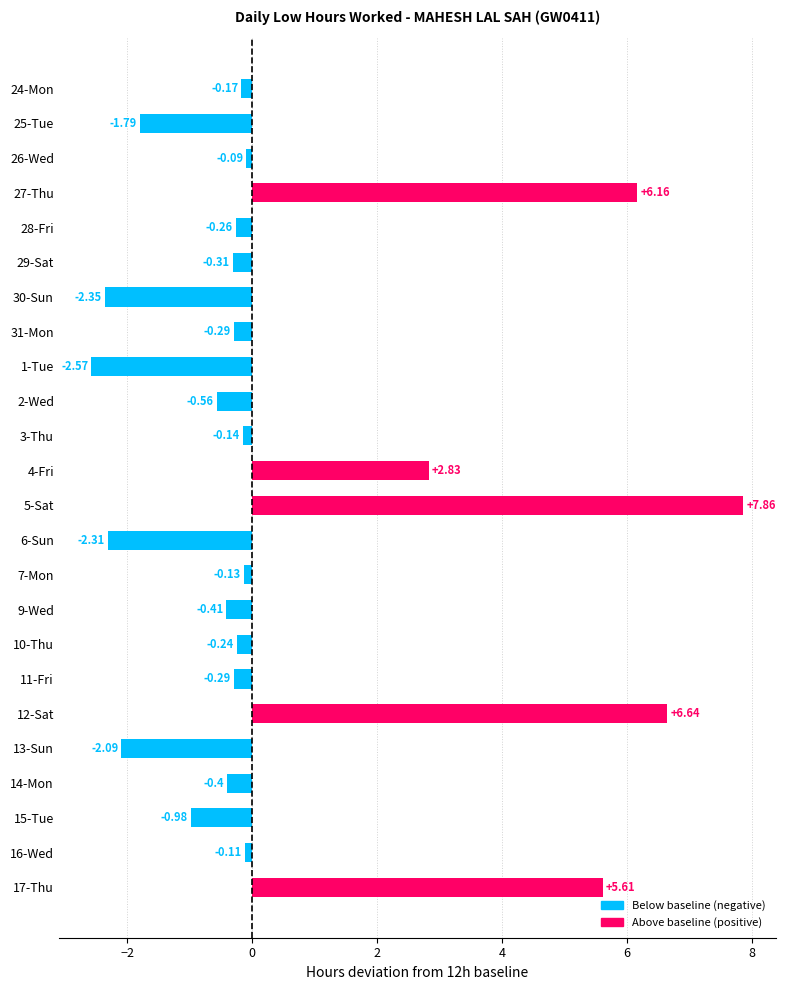

How many values are above zero?

5